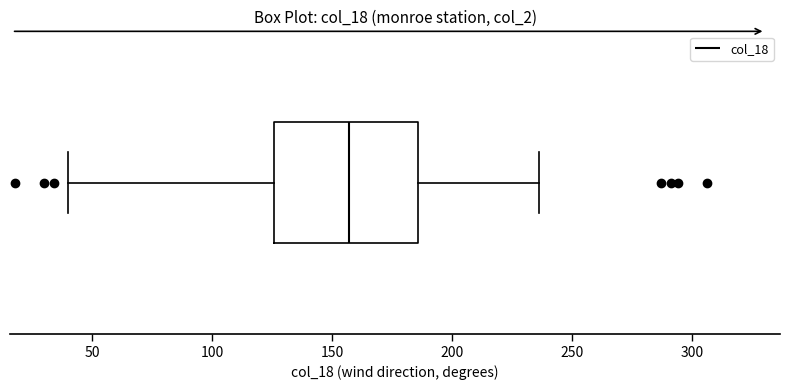

Transcribe this box plot: give where the median line is, the range the box spans, and where the two whiskers end, as read against the x-axis. The values are not printed on the chart, so give them approximately, as read against the axis.

median 155, box 125 to 185, whiskers 40 to 235